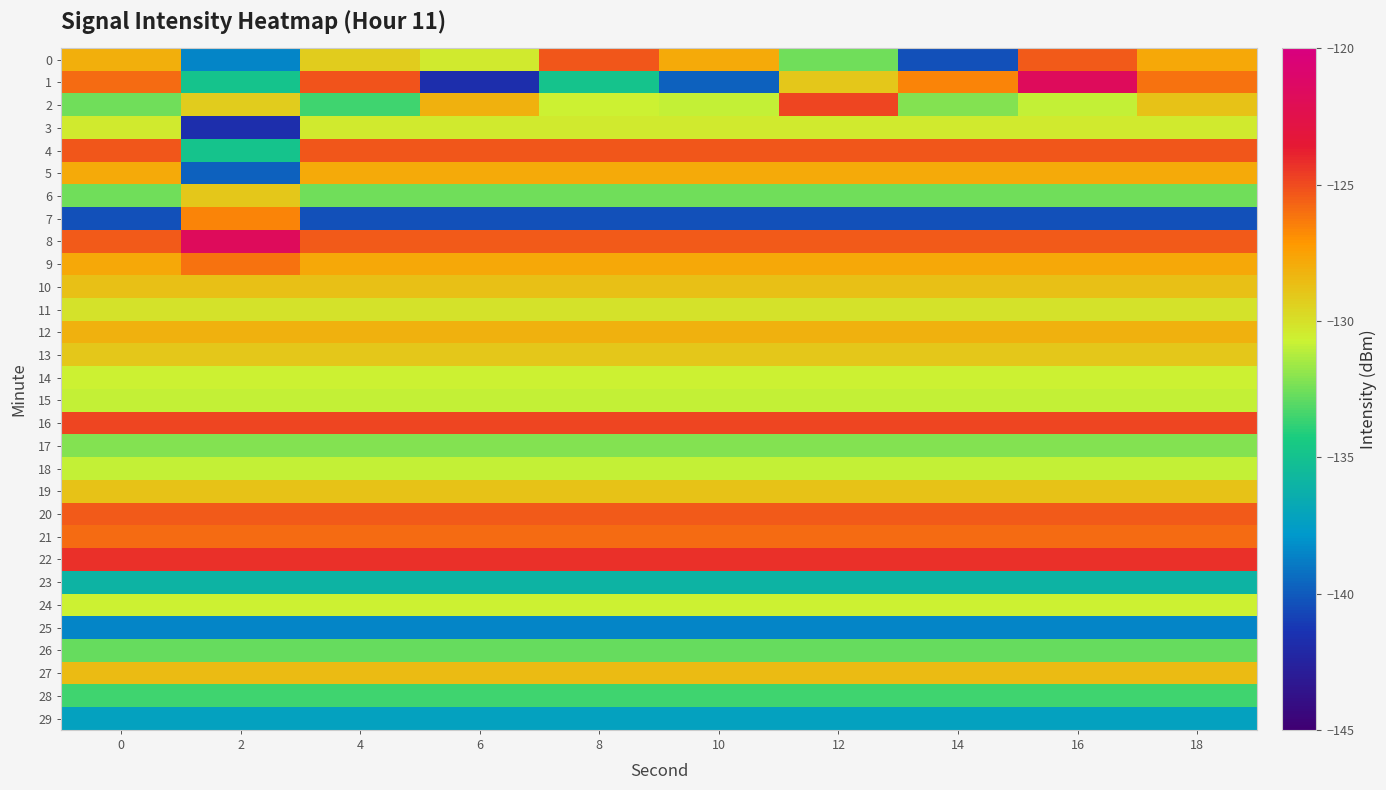

Between 6 and 12, which is larger?

6